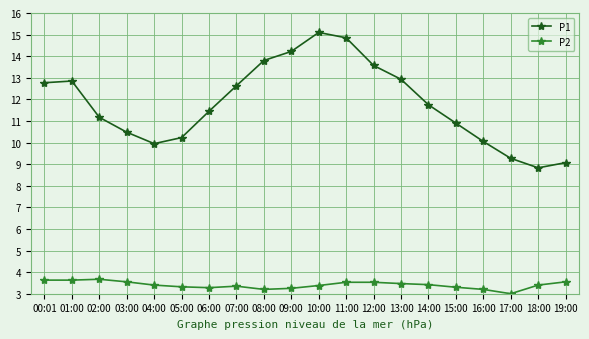

Is it true that P1 equals 4.4 at 16:00?

False